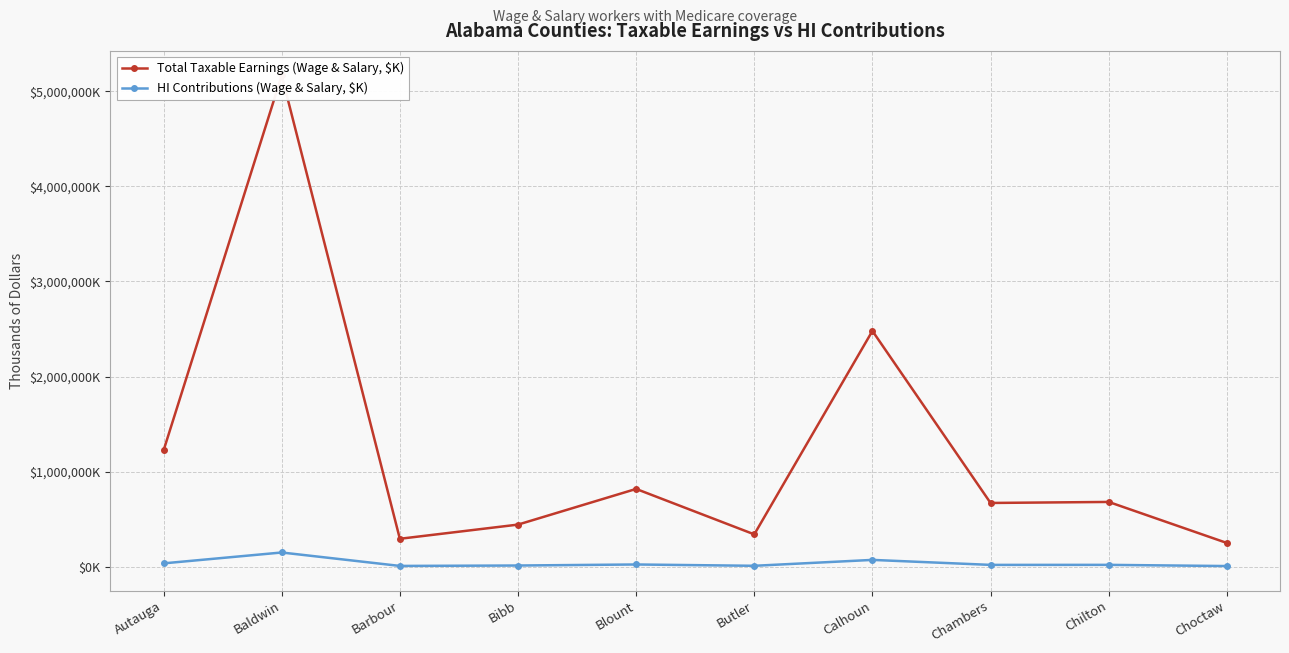

Between Baldwin and Calhoun, which series saw the biggest shift?

Total Taxable Earnings (Wage & Salary, $K)